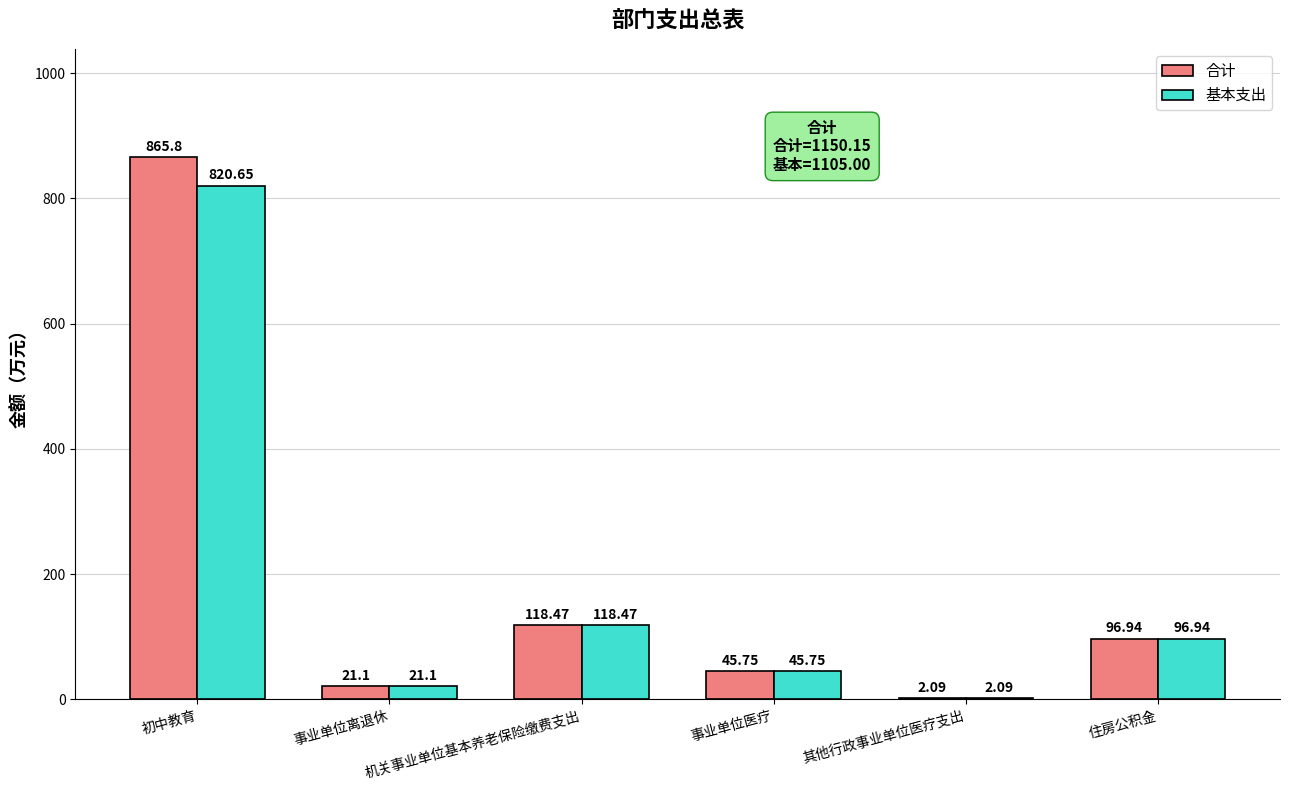

What is the sum of the 基本支出 values at 其他行政事业单位医疗支出 and 住房公积金?

99.0